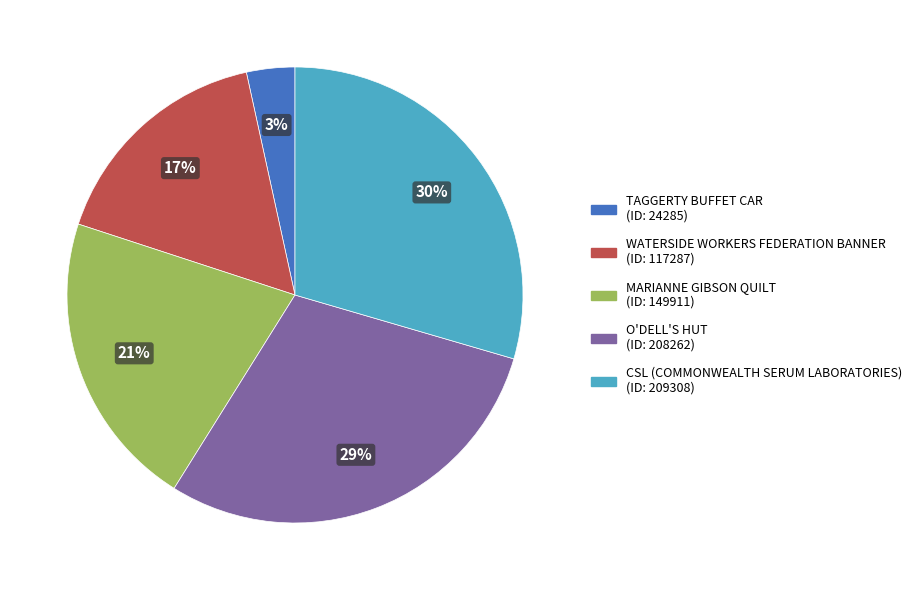

Is TAGGERTY BUFFET CAR the majority of the pie?

No